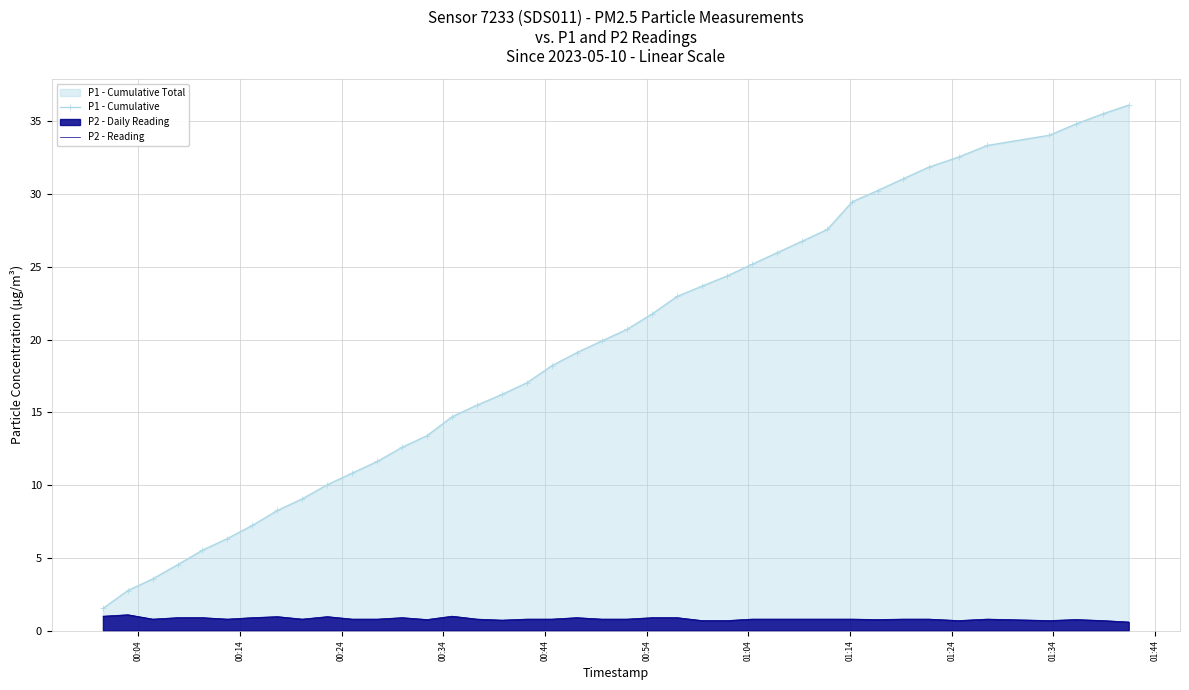

Which series has the largest total across all categories?

P1 - Cumulative